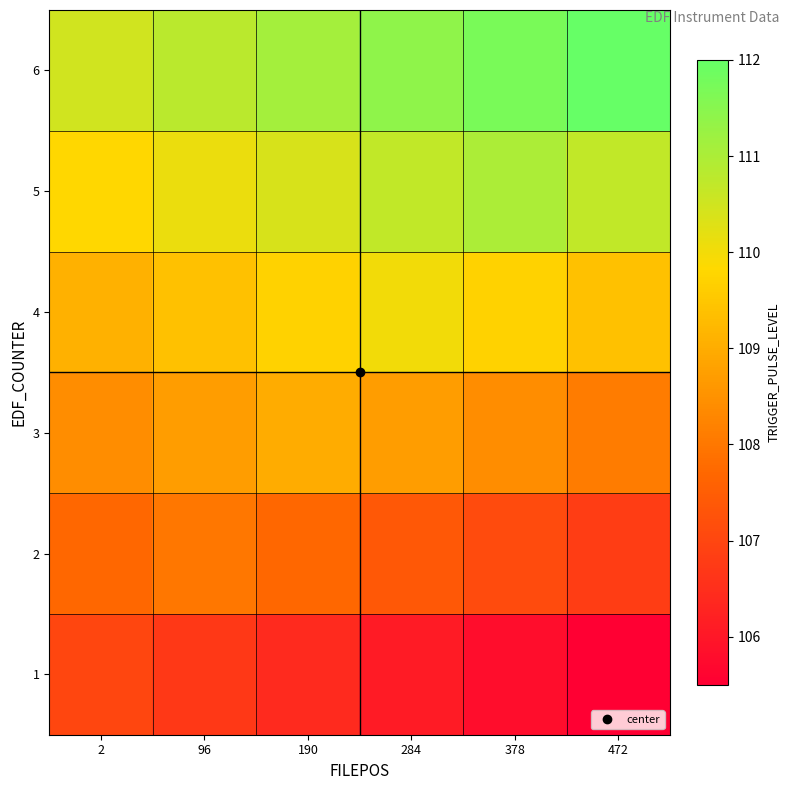

What is the smallest value displayed?

105.5